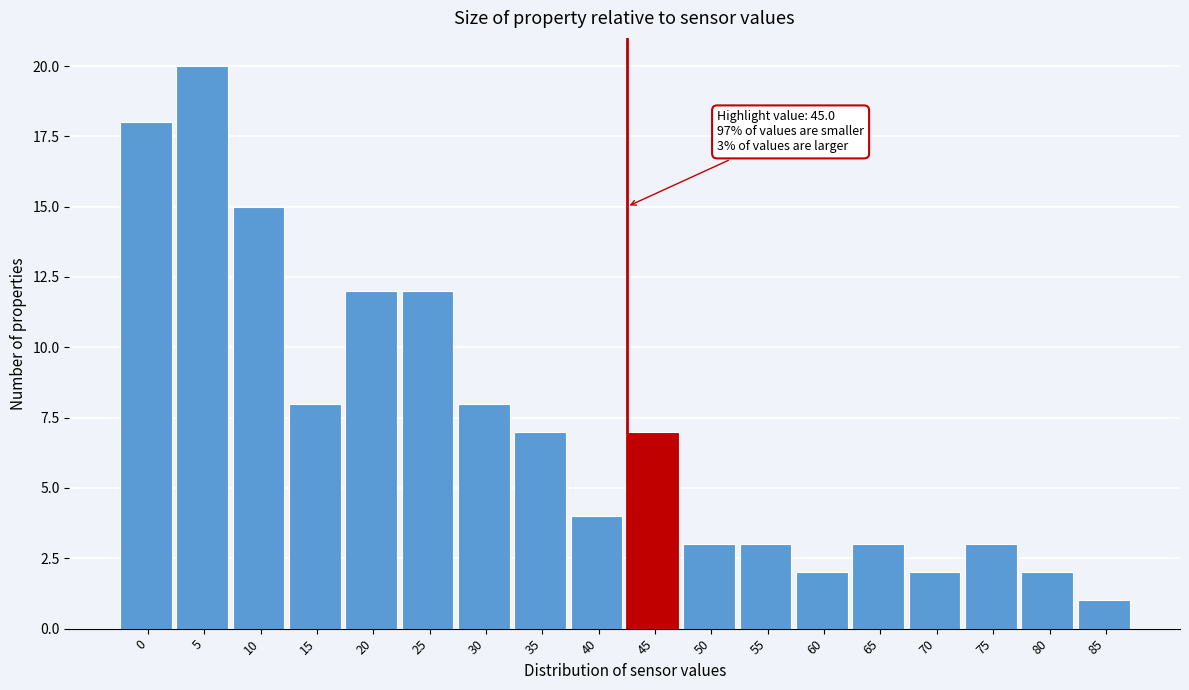

Reading right to left, extract all data points from this chart.

85=1	80=2	75=3	70=2	65=3	60=2	55=3	50=3	45=7	40=4	35=7	30=8	25=12	20=12	15=8	10=15	5=20	0=18